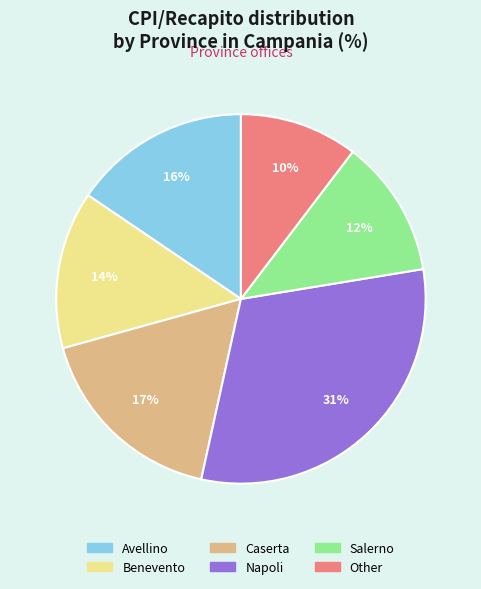

What is the ratio of the value at Caserta to the value at Avellino?

1.1